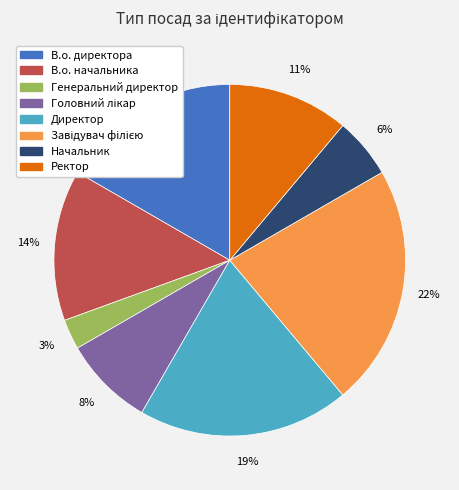

To the nearest percent, what is the difference between the largest and smallest slice percentages?

19%